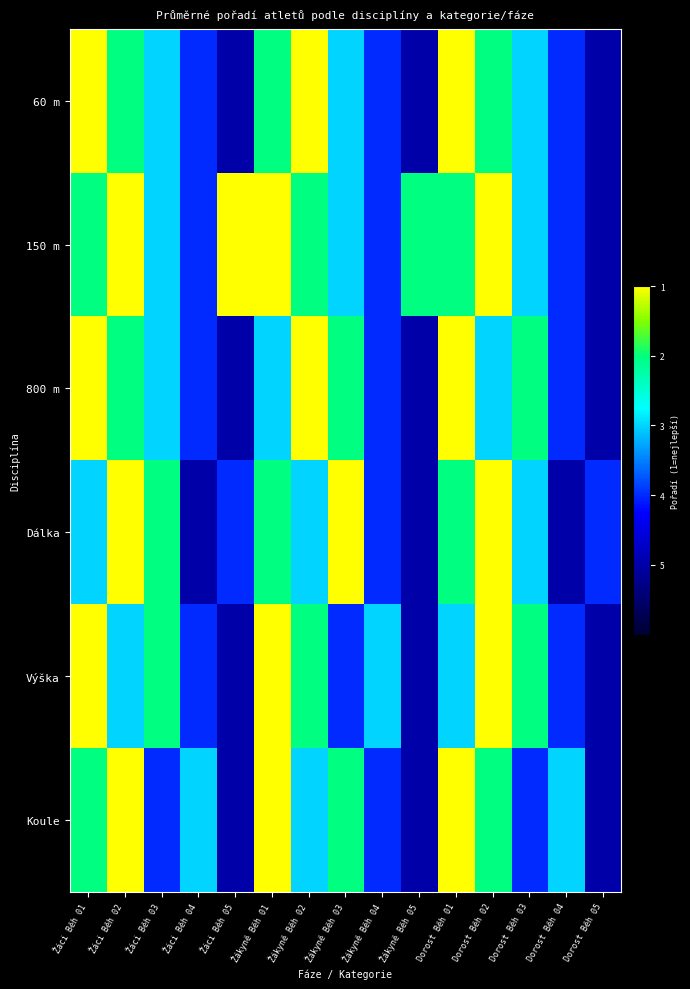

Reading left to right, transcribe all the data shown in this chart.

60 m: Žáci Běh 01=5	Žáci Běh 02=4	Žáci Běh 03=3	Žáci Běh 04=2	Žáci Běh 05=1	Žákyně Běh 01=4	Žákyně Běh 02=5	Žákyně Běh 03=3	Žákyně Běh 04=2	Žákyně Běh 05=1	Dorost Běh 01=5	Dorost Běh 02=4	Dorost Běh 03=3	Dorost Běh 04=2	Dorost Běh 05=1
150 m: Žáci Běh 01=4	Žáci Běh 02=5	Žáci Běh 03=3	Žáci Běh 04=2	Žáci Běh 05=5	Žákyně Běh 01=5	Žákyně Běh 02=4	Žákyně Běh 03=3	Žákyně Běh 04=2	Žákyně Běh 05=4	Dorost Běh 01=4	Dorost Běh 02=5	Dorost Běh 03=3	Dorost Běh 04=2	Dorost Běh 05=1
800 m: Žáci Běh 01=5	Žáci Běh 02=4	Žáci Běh 03=3	Žáci Běh 04=2	Žáci Běh 05=1	Žákyně Běh 01=3	Žákyně Běh 02=5	Žákyně Běh 03=4	Žákyně Běh 04=2	Žákyně Běh 05=1	Dorost Běh 01=5	Dorost Běh 02=3	Dorost Běh 03=4	Dorost Běh 04=2	Dorost Běh 05=1
Dálka: Žáci Běh 01=3	Žáci Běh 02=5	Žáci Běh 03=4	Žáci Běh 04=1	Žáci Běh 05=2	Žákyně Běh 01=4	Žákyně Běh 02=3	Žákyně Běh 03=5	Žákyně Běh 04=2	Žákyně Běh 05=1	Dorost Běh 01=4	Dorost Běh 02=5	Dorost Běh 03=3	Dorost Běh 04=1	Dorost Běh 05=2
Výška: Žáci Běh 01=5	Žáci Běh 02=3	Žáci Běh 03=4	Žáci Běh 04=2	Žáci Běh 05=1	Žákyně Běh 01=5	Žákyně Běh 02=4	Žákyně Běh 03=2	Žákyně Běh 04=3	Žákyně Běh 05=1	Dorost Běh 01=3	Dorost Běh 02=5	Dorost Běh 03=4	Dorost Běh 04=2	Dorost Běh 05=1
Koule: Žáci Běh 01=4	Žáci Běh 02=5	Žáci Běh 03=2	Žáci Běh 04=3	Žáci Běh 05=1	Žákyně Běh 01=5	Žákyně Běh 02=3	Žákyně Běh 03=4	Žákyně Běh 04=2	Žákyně Běh 05=1	Dorost Běh 01=5	Dorost Běh 02=4	Dorost Běh 03=2	Dorost Běh 04=3	Dorost Běh 05=1